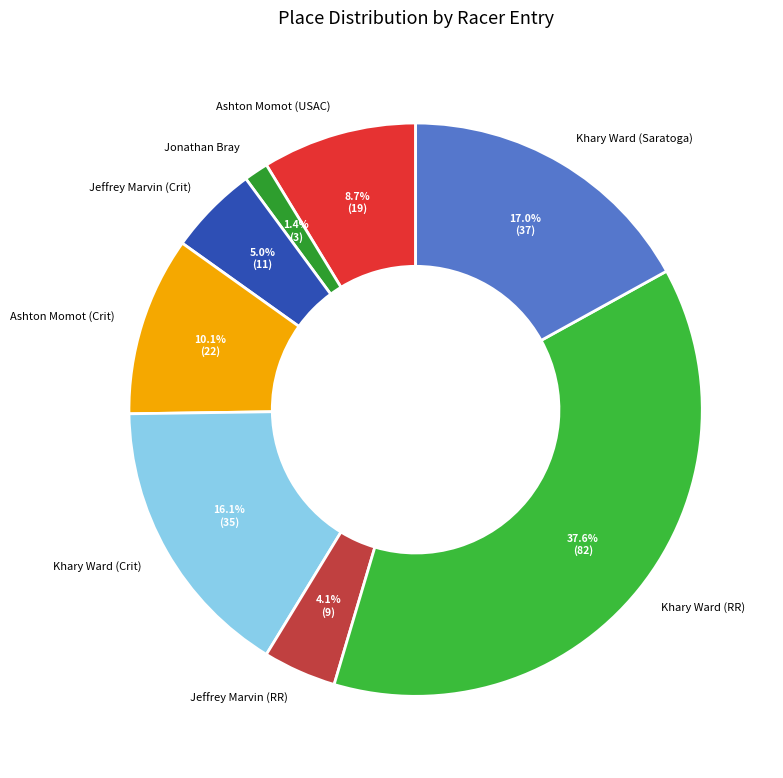

True or false: Jeffrey Marvin (RR) accounts for 4% of the total.

True